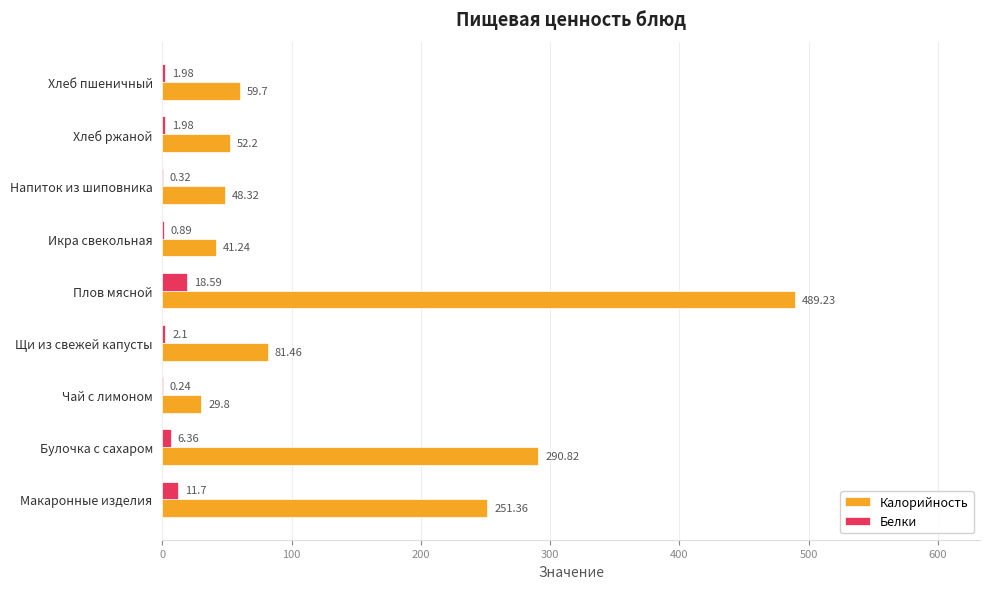

Which series has the largest total across all categories?

Калорийность